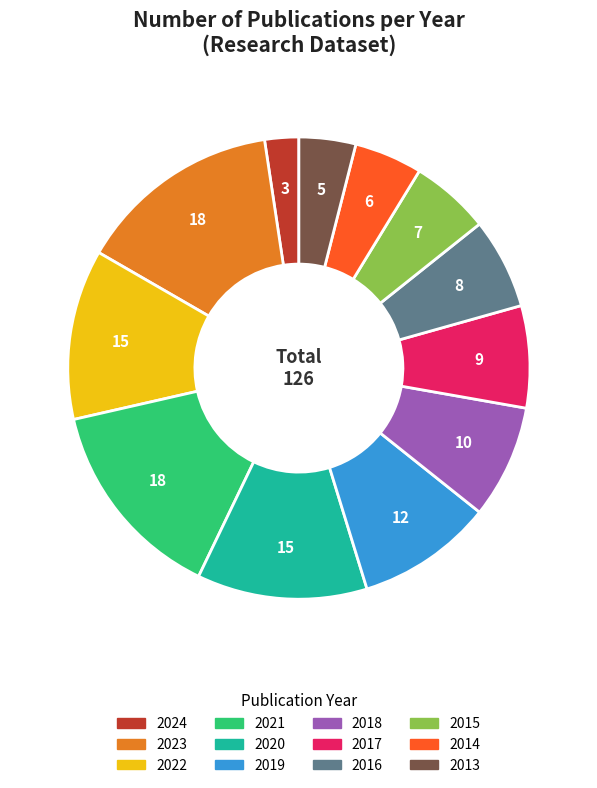

Which slice is the smallest?

2024